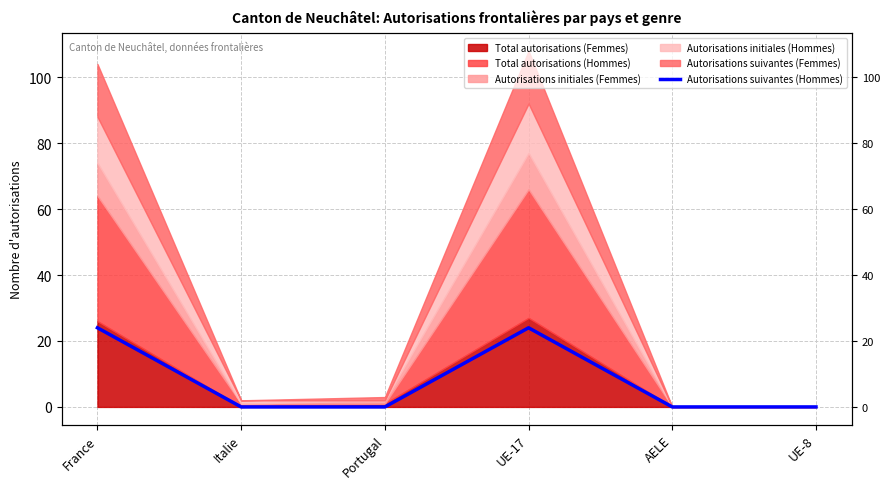

What is the label of the 1st point from the left?

France